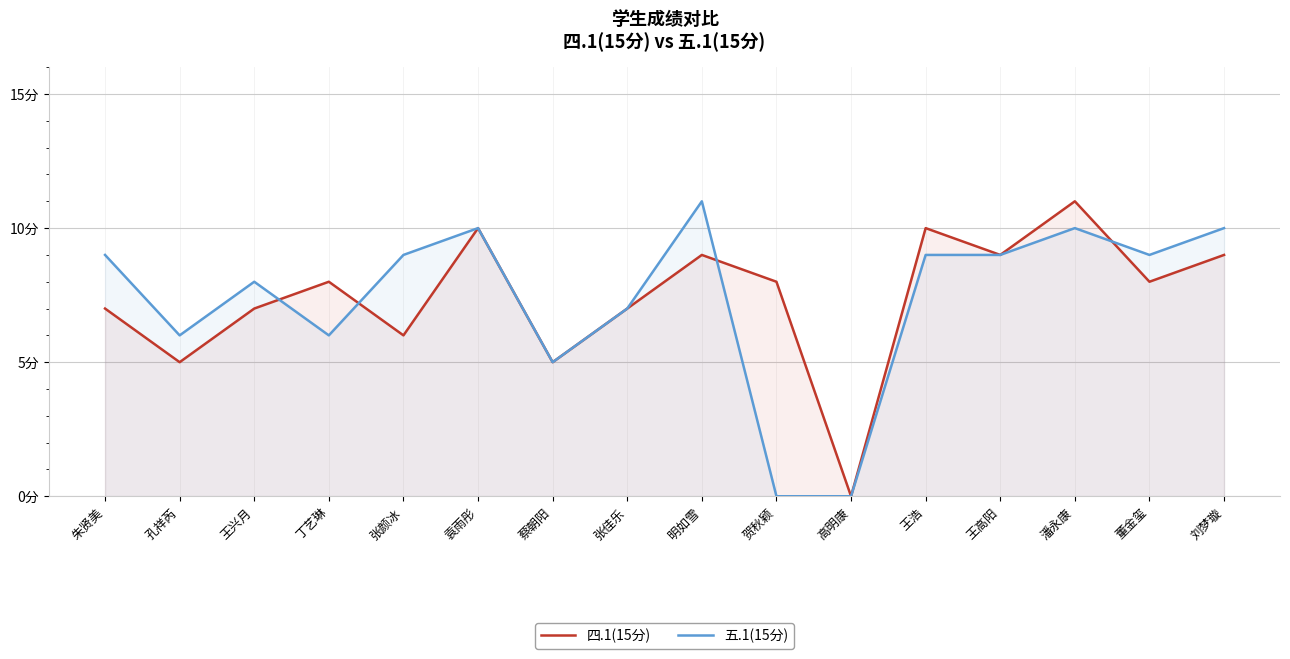

What position from the right is 刘梦璇?

1